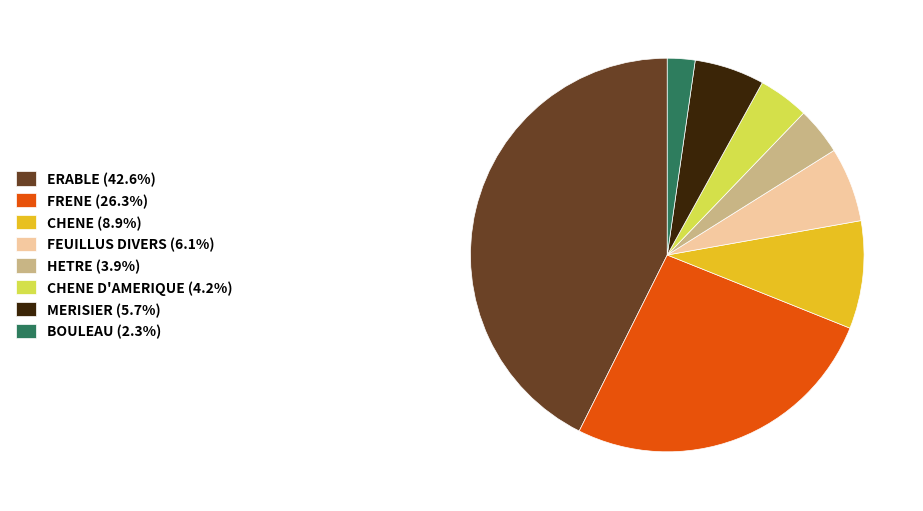

Approximately how many times larger is the value at ERABLE (42.6%) compared to FEUILLUS DIVERS (6.1%)?

7.0